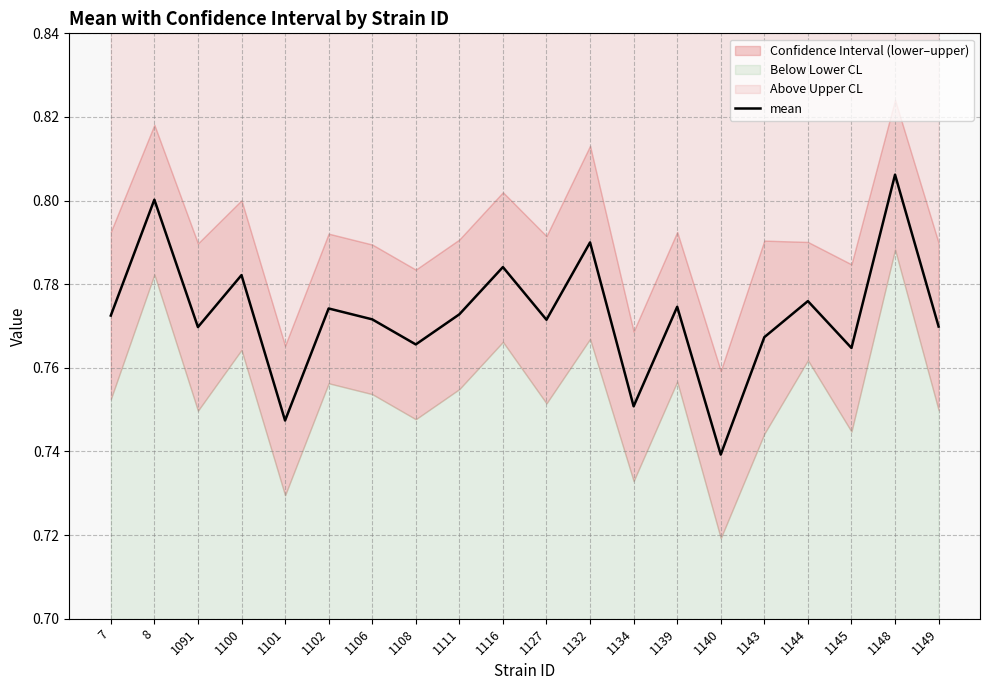

How many points are lower than both their immediate neighbors (excluding endpoints)?

7